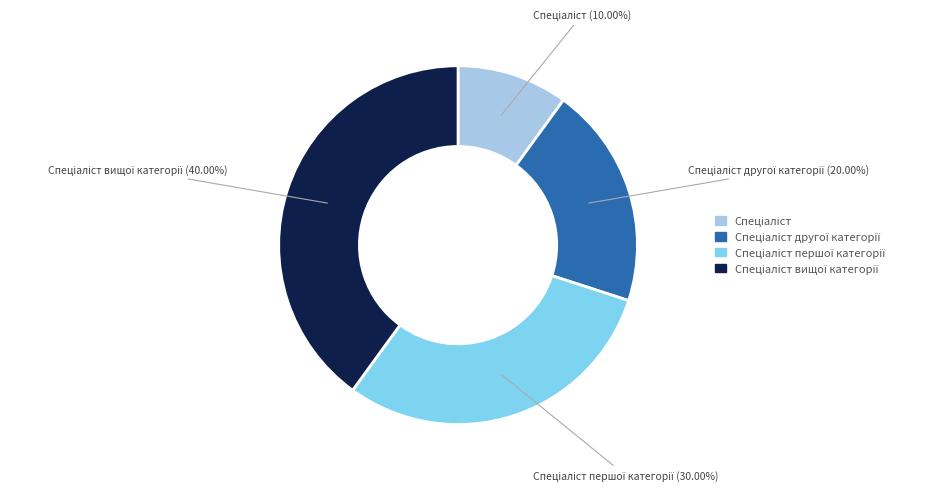

How many segments does this pie chart have?

4